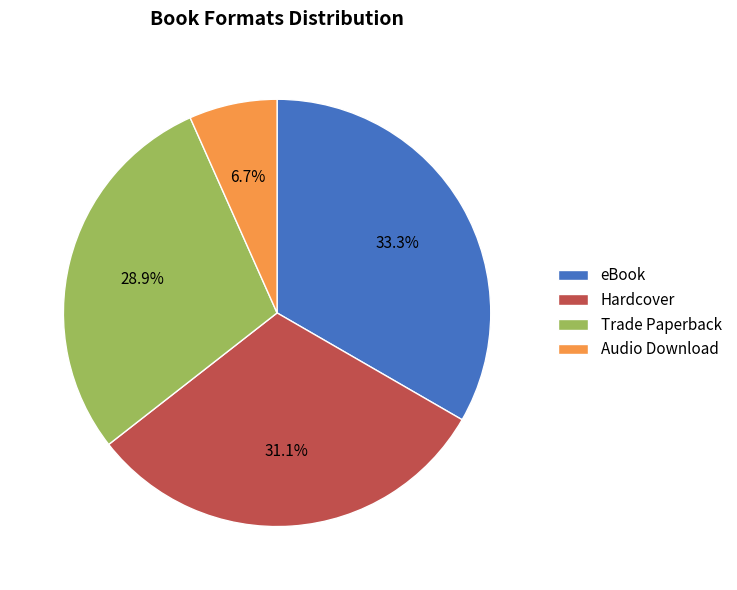

To the nearest percent, what is the difference between the Audio Download and eBook slice percentages?

27%